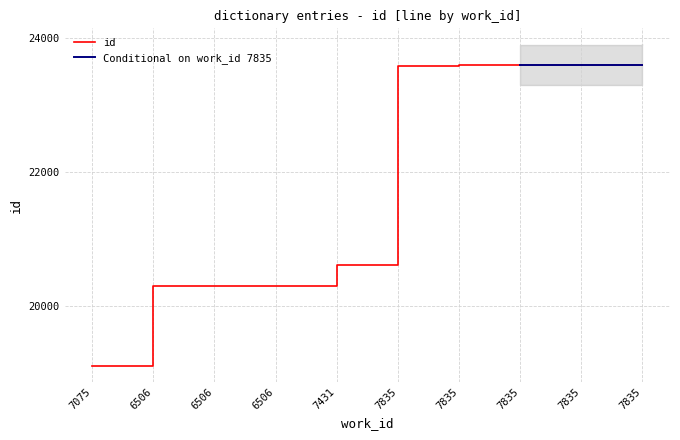

What is the maximum value shown in the chart?

23607